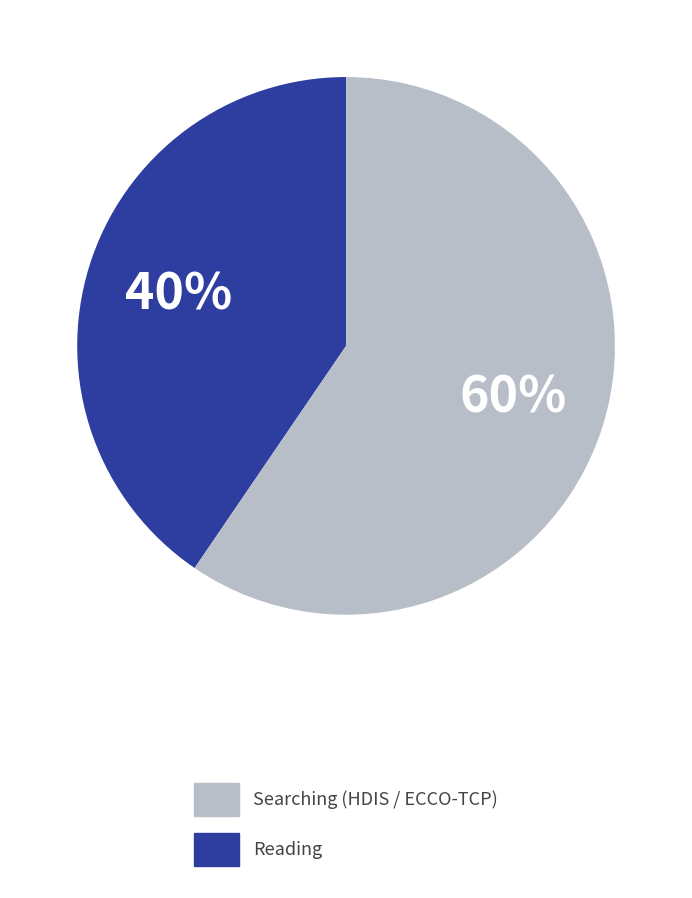

Does any single category account for the majority?

Yes